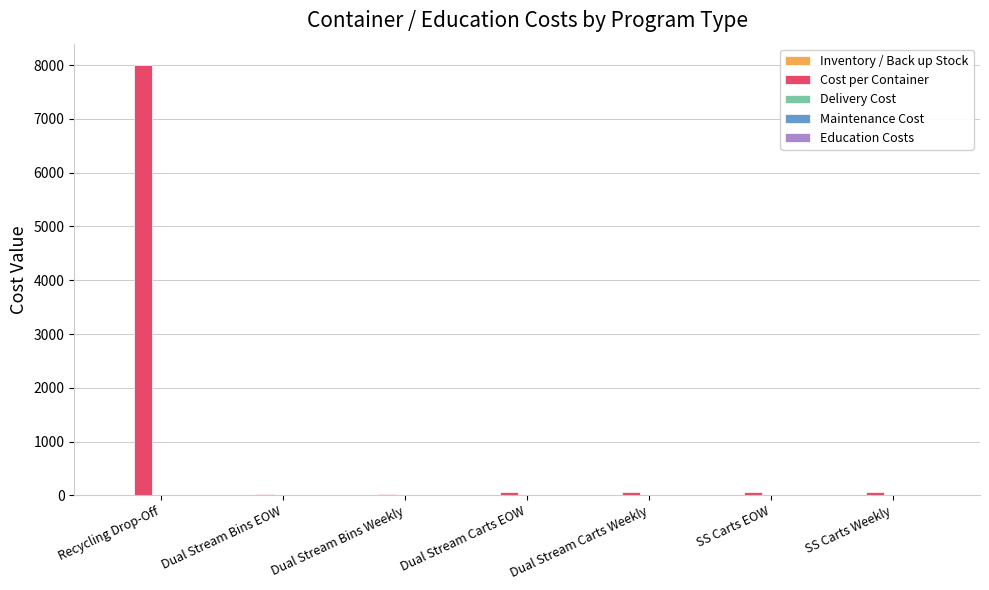

What is the maximum value shown in the chart?

8000.0